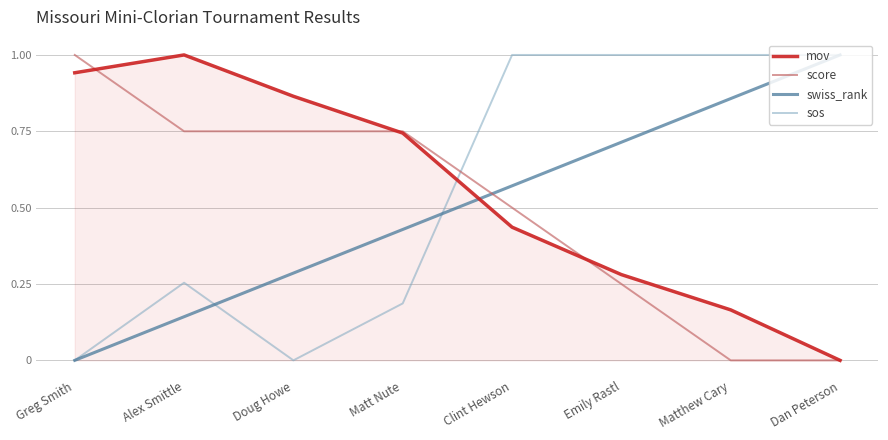

What position from the left is Matt Nute?

4